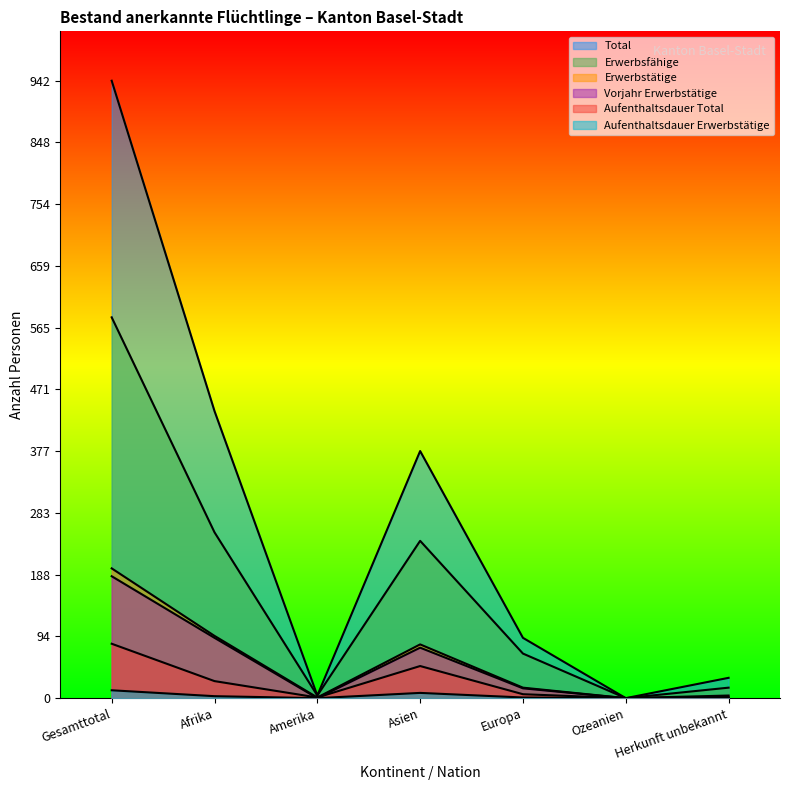

Which series has the largest range (max minus min)?

Total